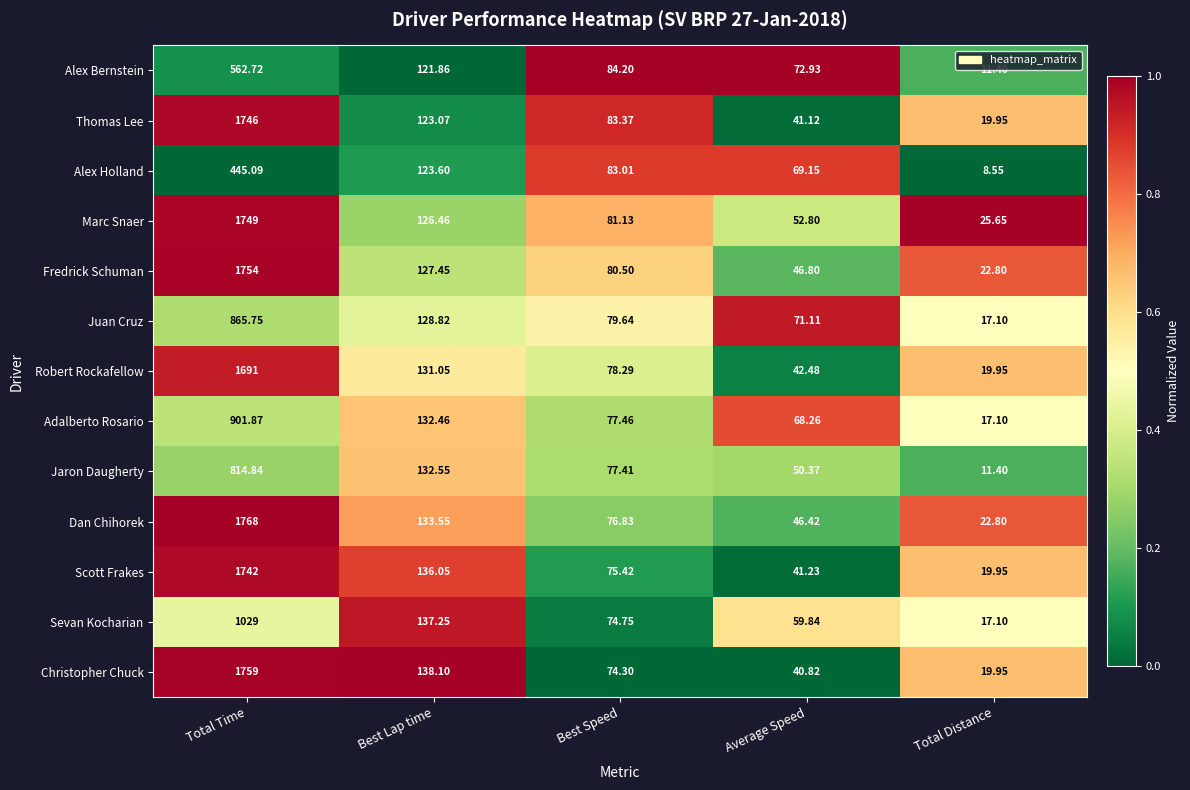

Which series has the largest total across all categories?

Dan Chihorek